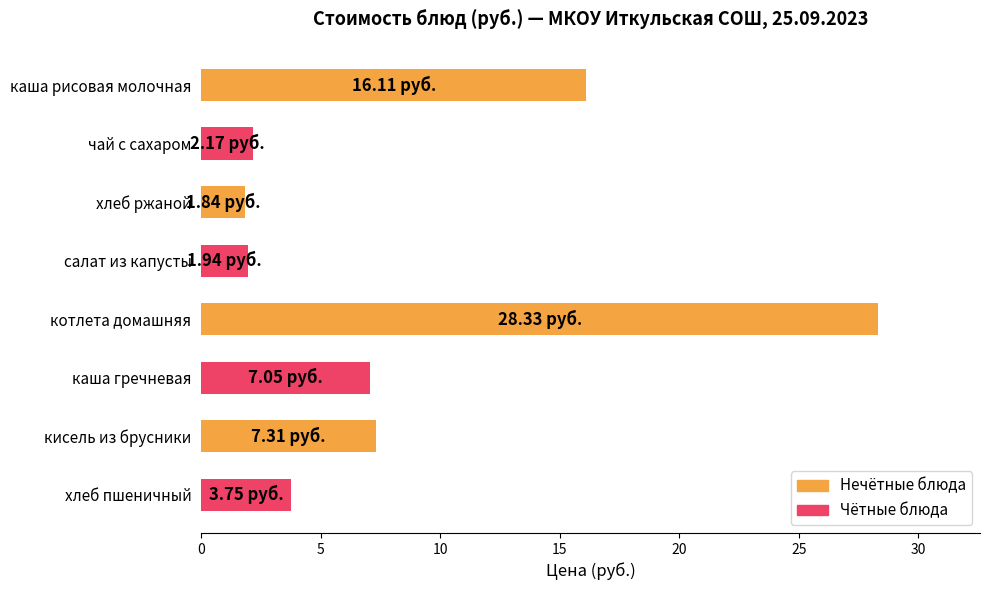

Which has a higher value, котлета домашняя or хлеб пшеничный?

котлета домашняя